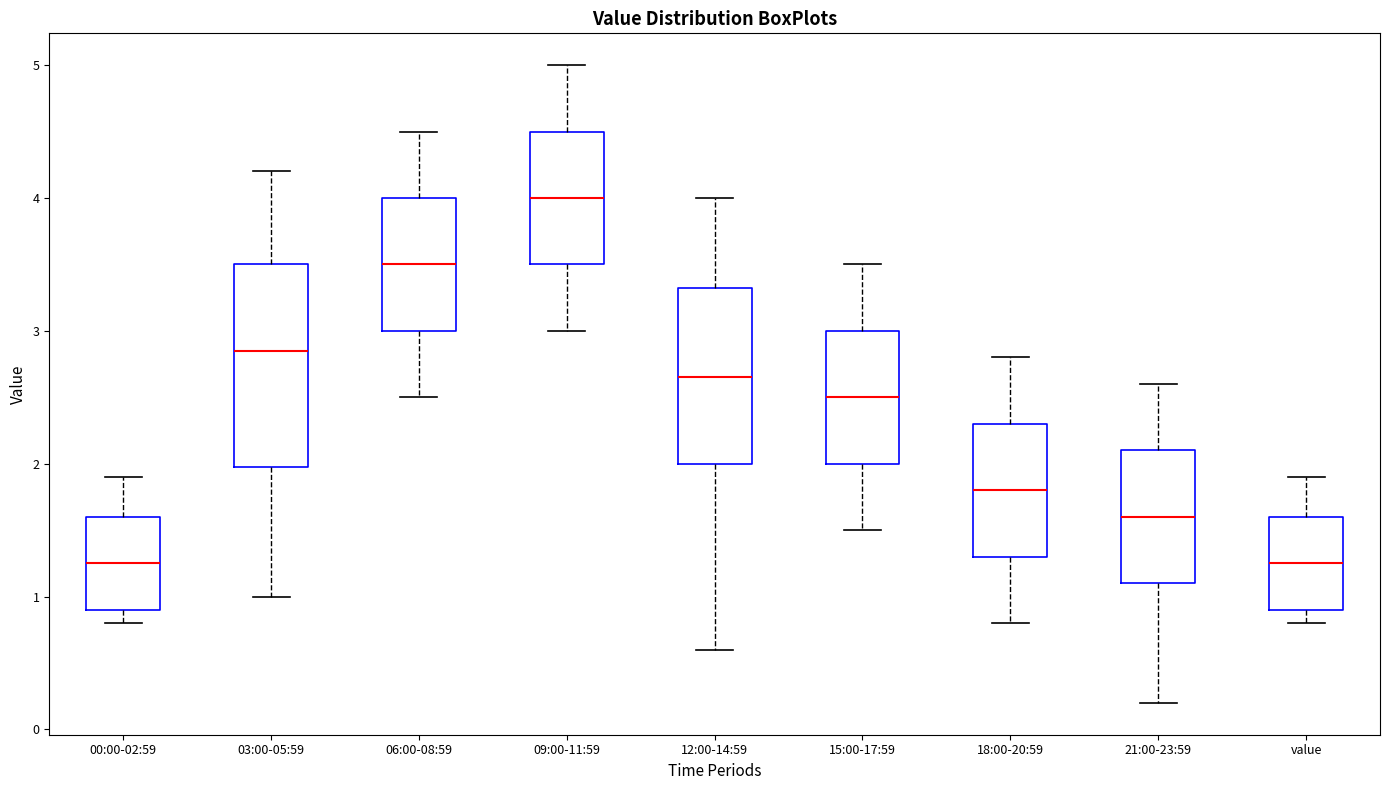

Comparing the boxes themselves (not the whiskers), which one is the tallest?

03:00-05:59